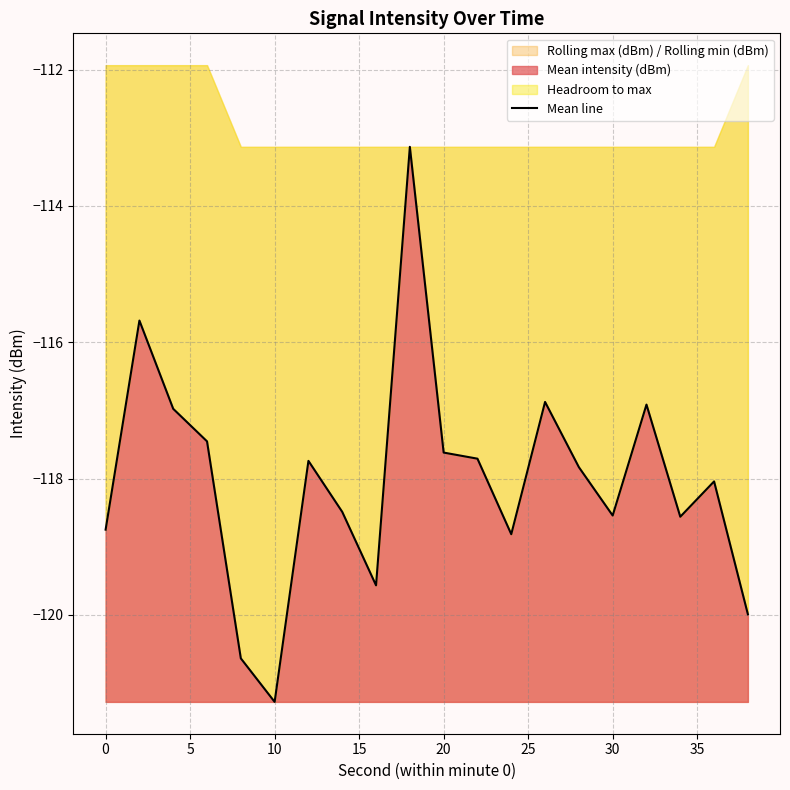

What is the highest value of the Mean intensity (dBm) series?

-113.1